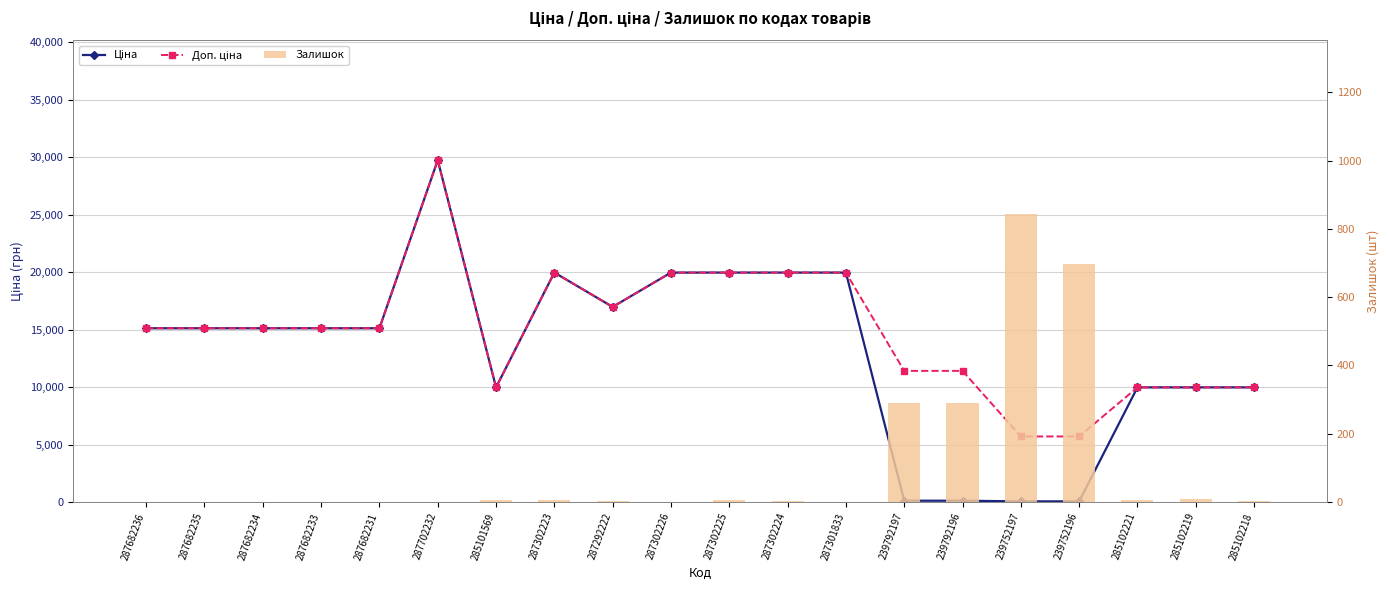

What is the difference between the second highest and minimum values in the Доп. ціна series?

14259.2